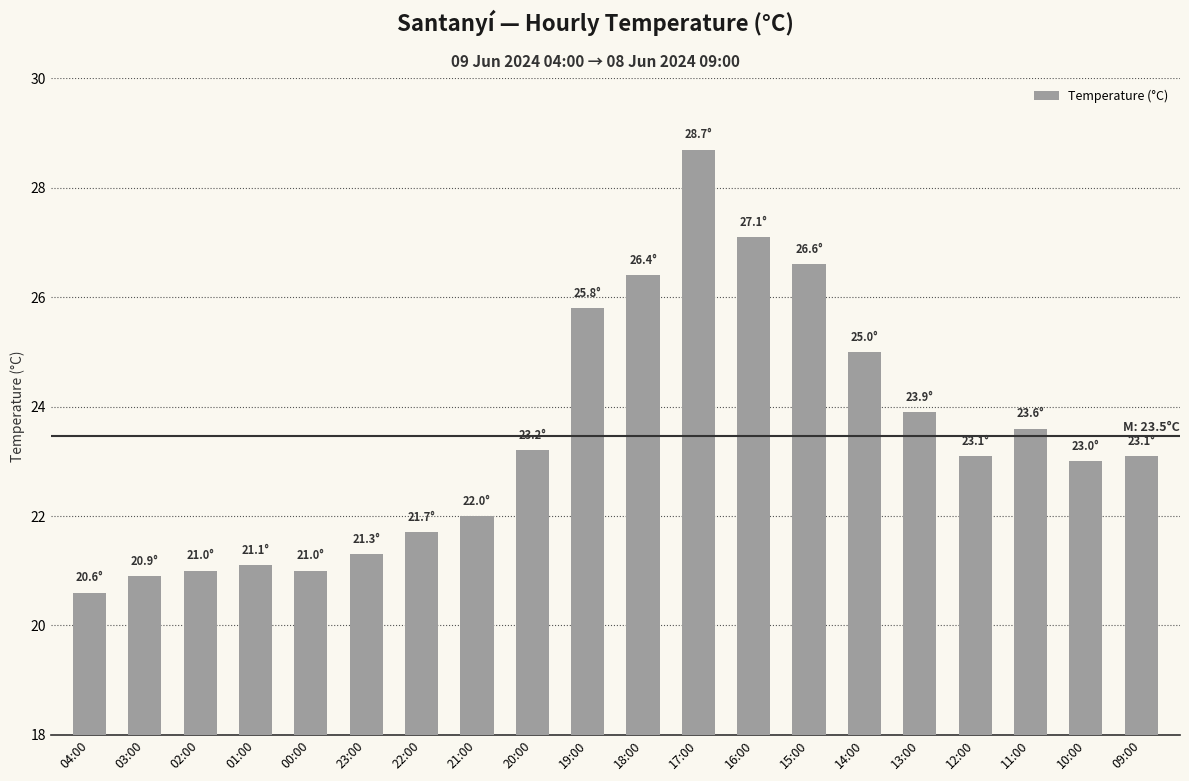

What is the difference between the second highest and minimum values?

6.5